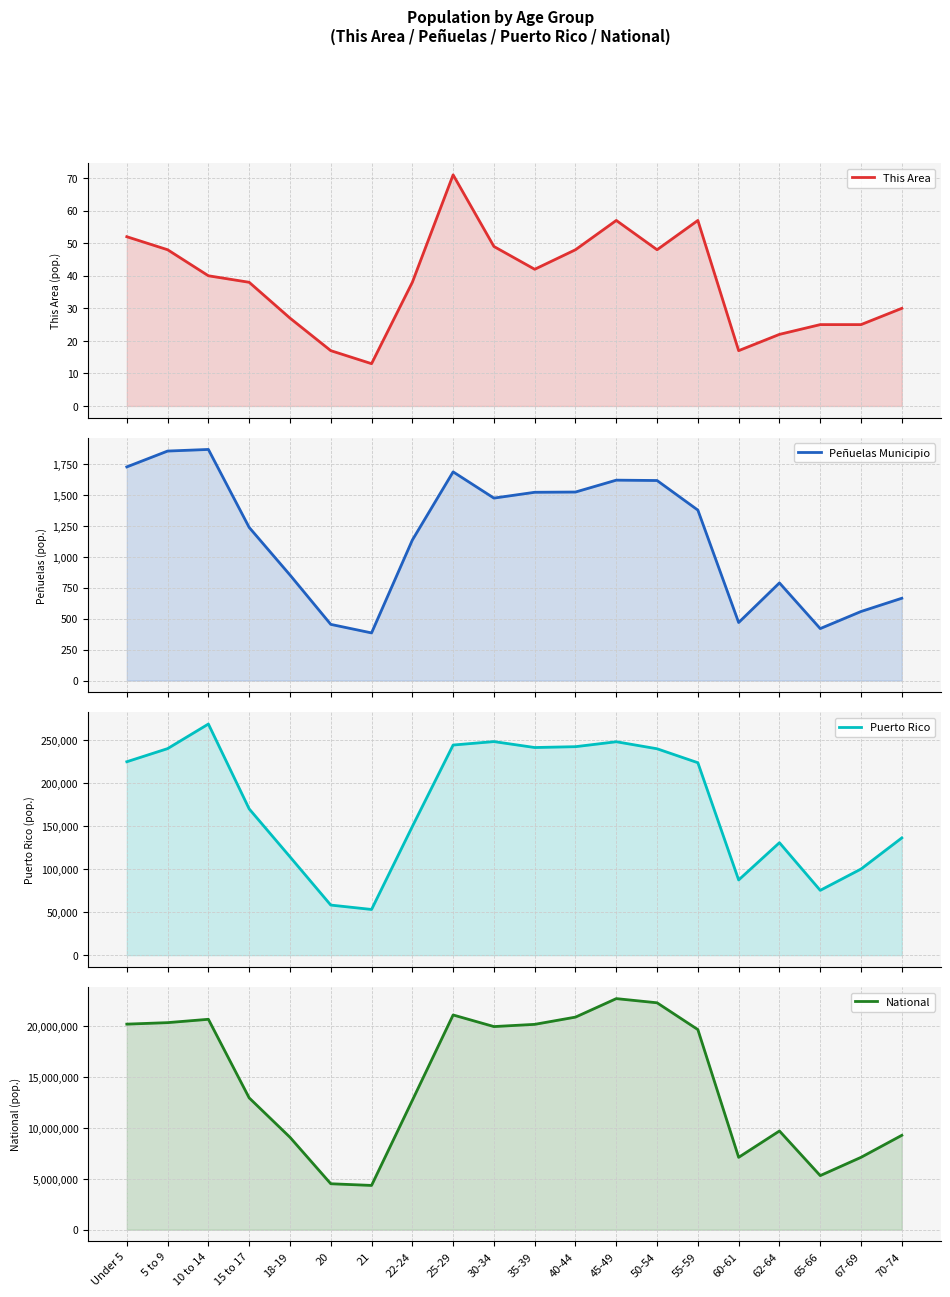

What is the value of the Puerto Rico point at the 8th from the left?

149541